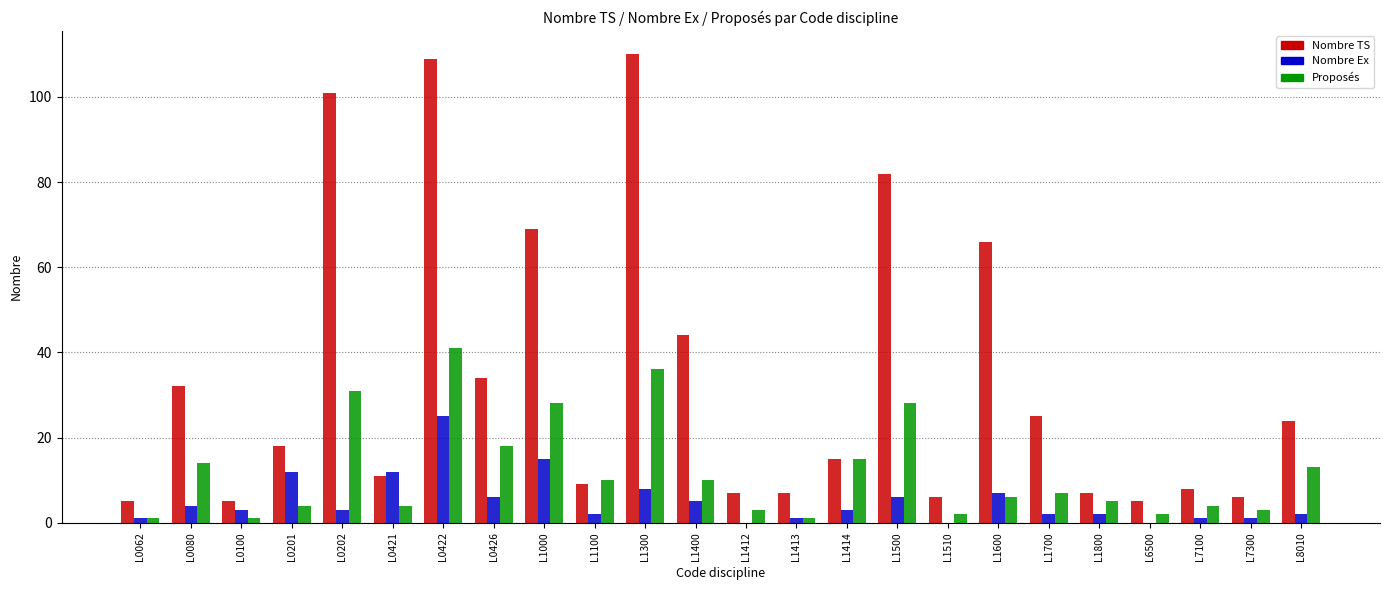

Reading left to right, list all the values displayed in this chart.

Nombre TS: 5	32	5	18	101	11	109	34	69	9	110	44	7	7	15	82	6	66	25	7	5	8	6	24
Nombre Ex: 1	4	3	12	3	12	25	6	15	2	8	5	0	1	3	6	0	7	2	2	0	1	1	2
Proposés: 1	14	1	4	31	4	41	18	28	10	36	10	3	1	15	28	2	6	7	5	2	4	3	13